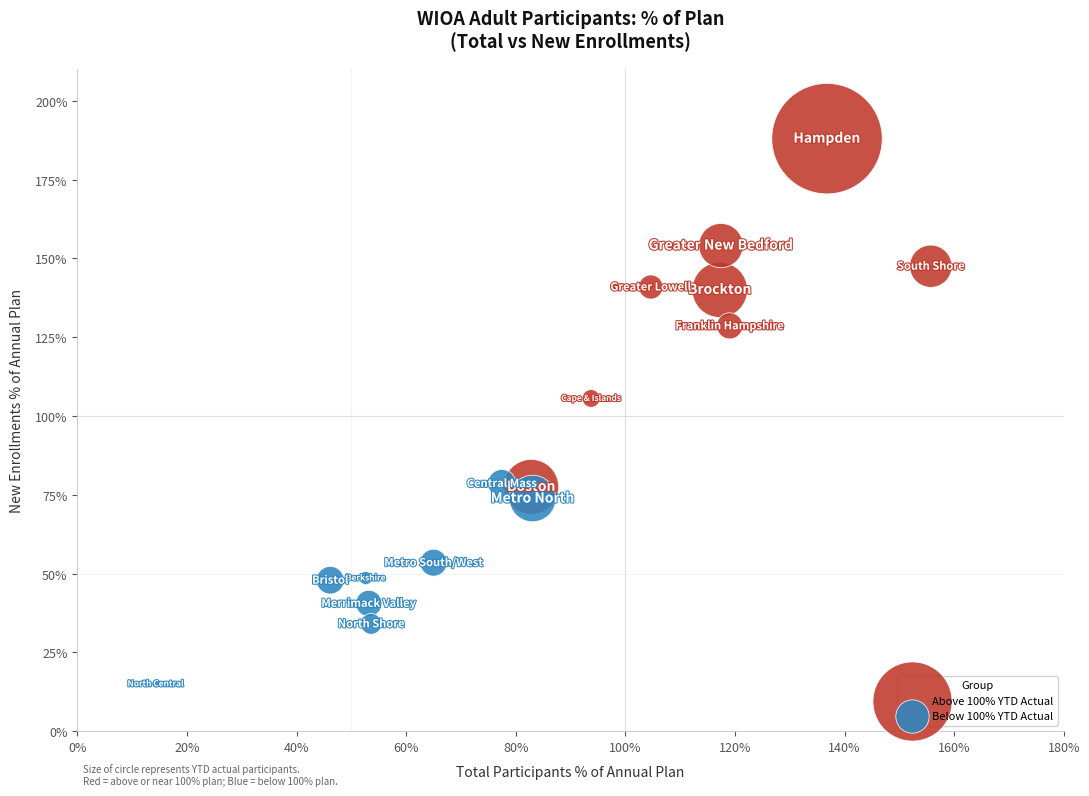

Which series has the widest spread of Y values?

Above 100% YTD Actual